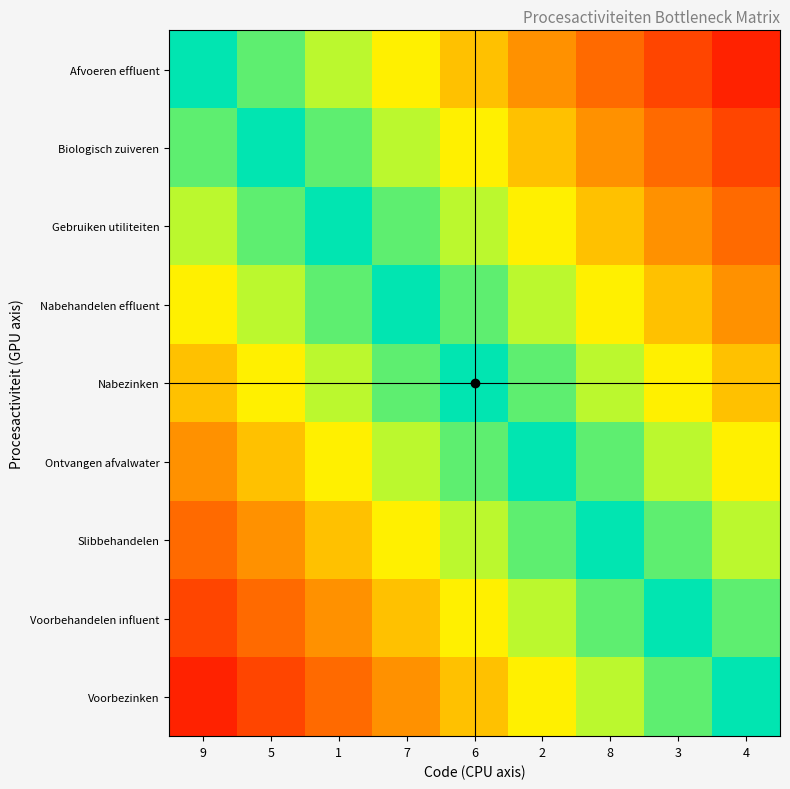

Which has a higher value, 8 or 9?

9